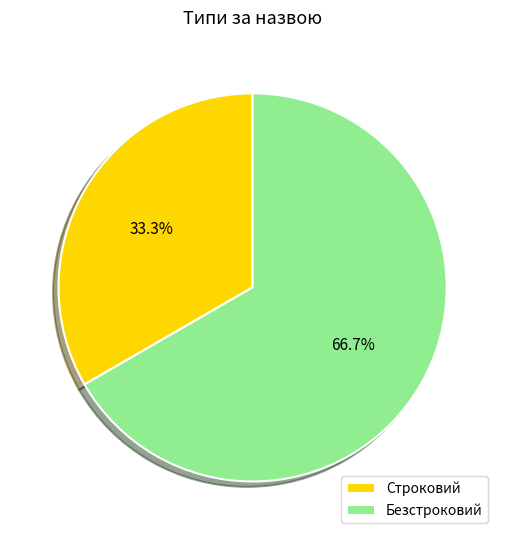

Which category has the smallest portion of the pie?

Строковий